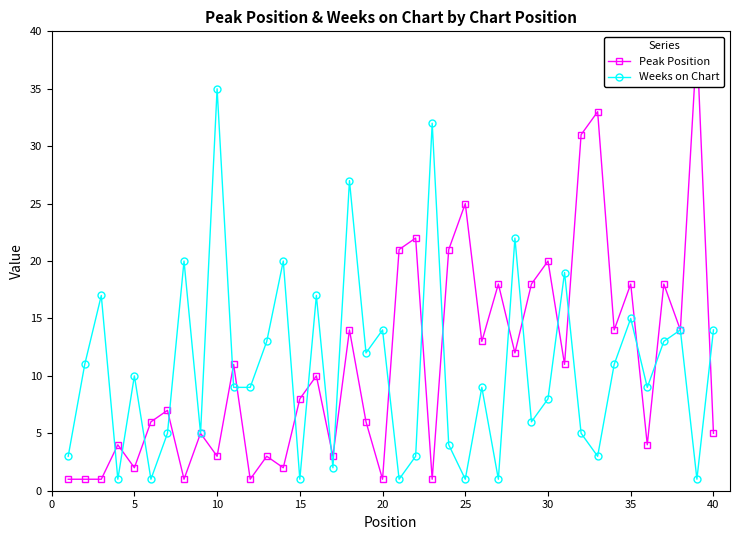

What is the sum of all Weeks on Chart values?

423